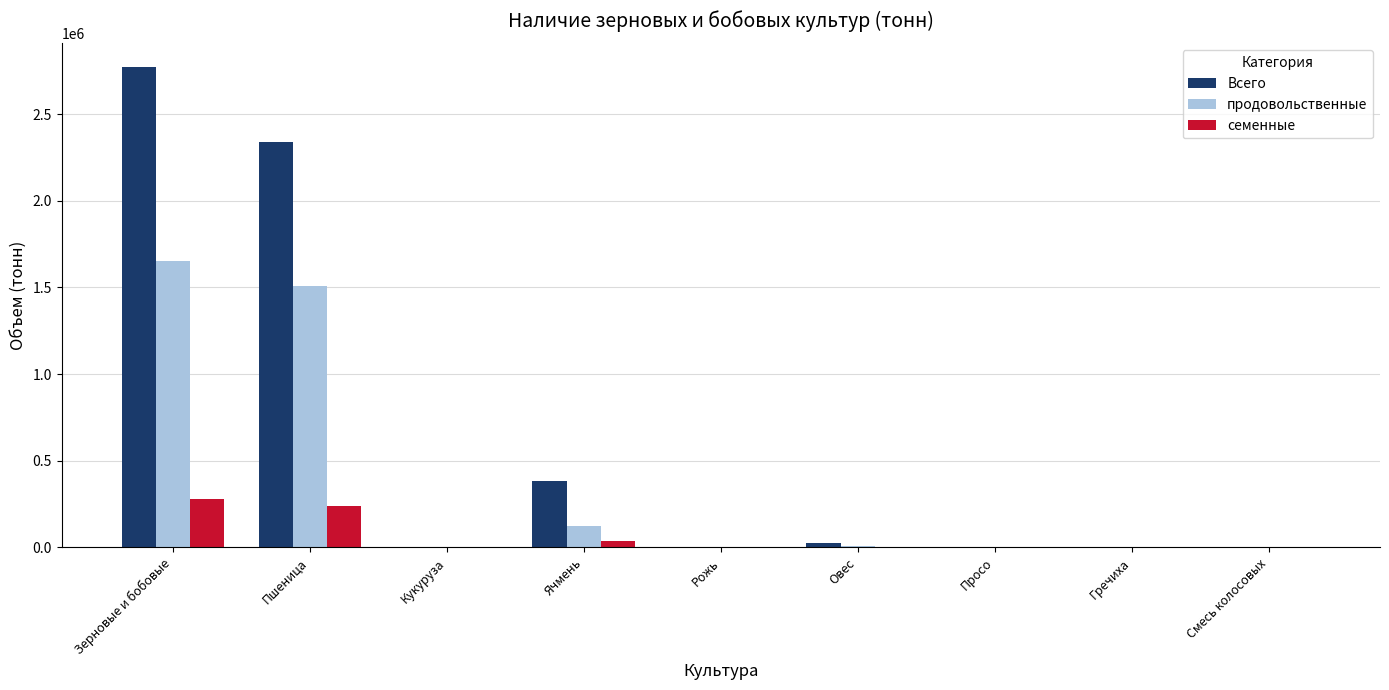

How many data points in Всего are above 1621?

5